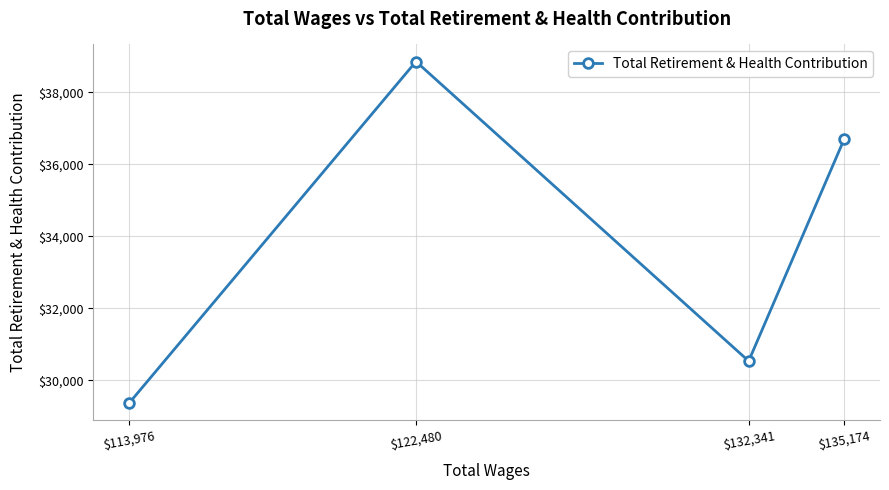

What is the smallest value displayed?

29360